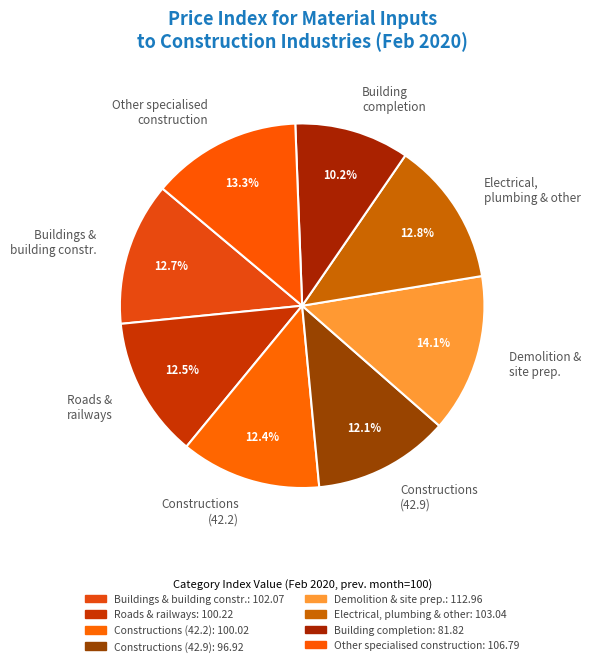

Approximately how many times larger is the value at Constructions (42.2) compared to Other specialised construction?

0.9